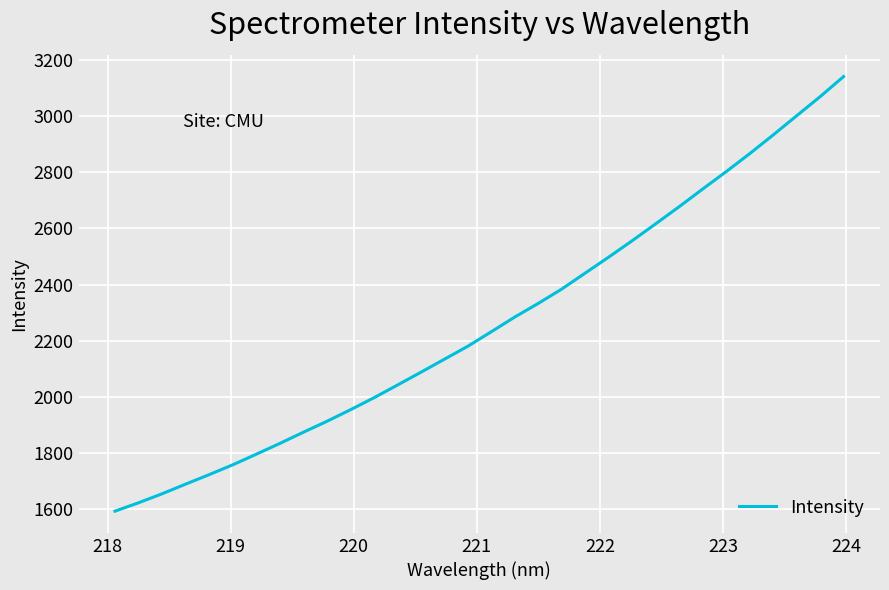

What is the smallest value displayed?

1592.1